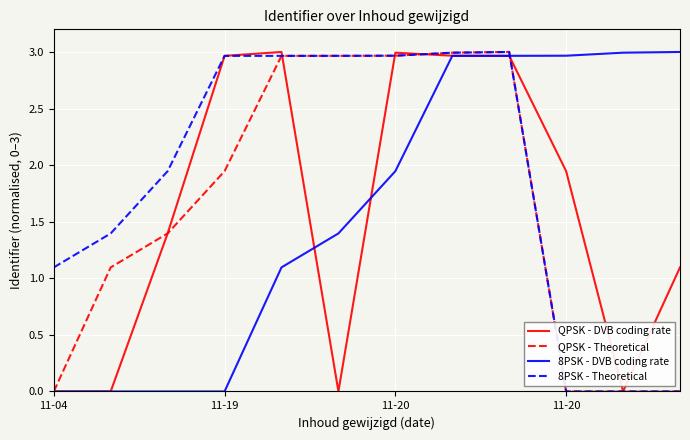

Count the number of data series in this chart.

4